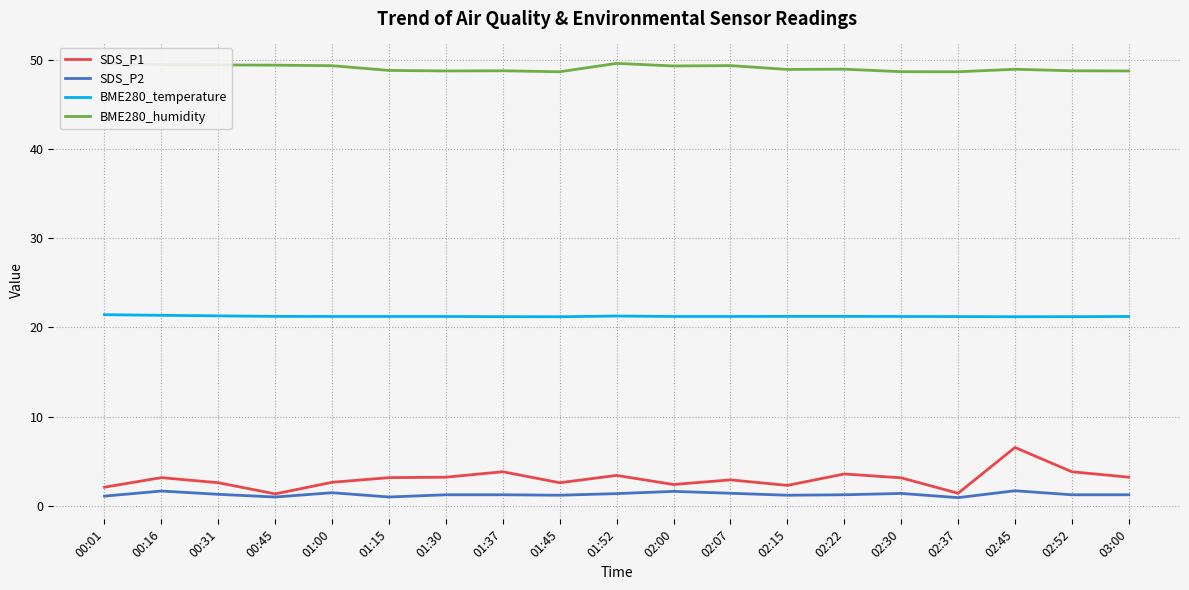

True or false: BME280_temperature and SDS_P1 cross at least once.

False